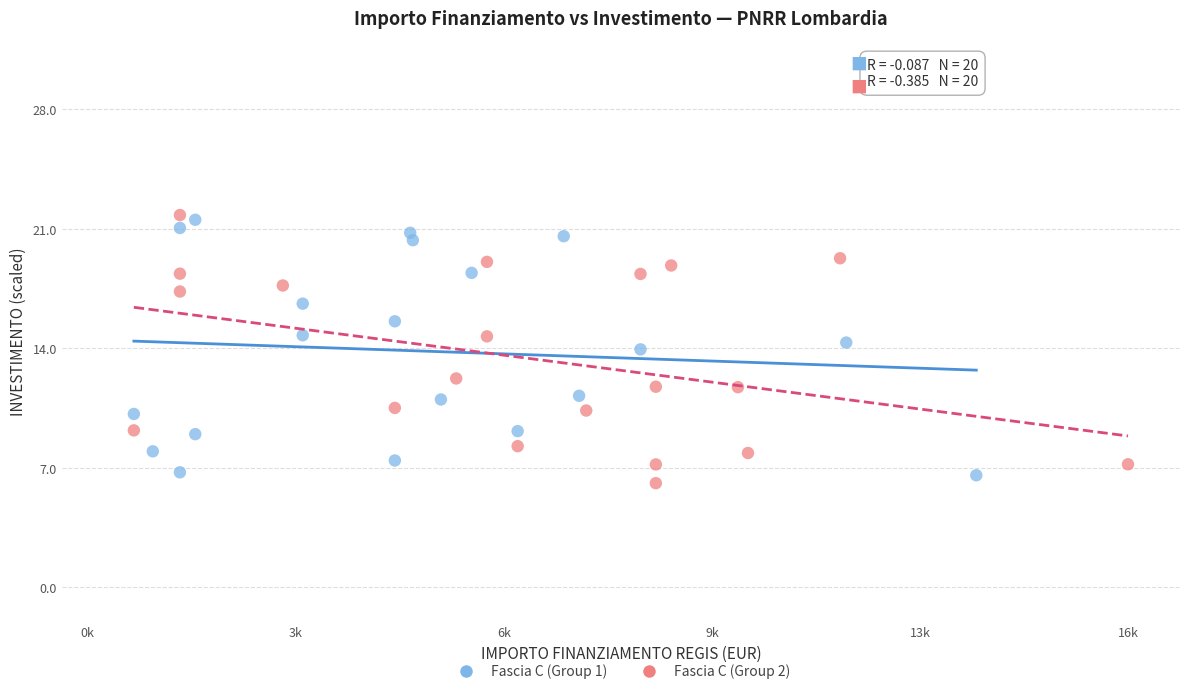

What are all the series names shown in the legend?

Fascia C (Group 1), Fascia C (Group 2)